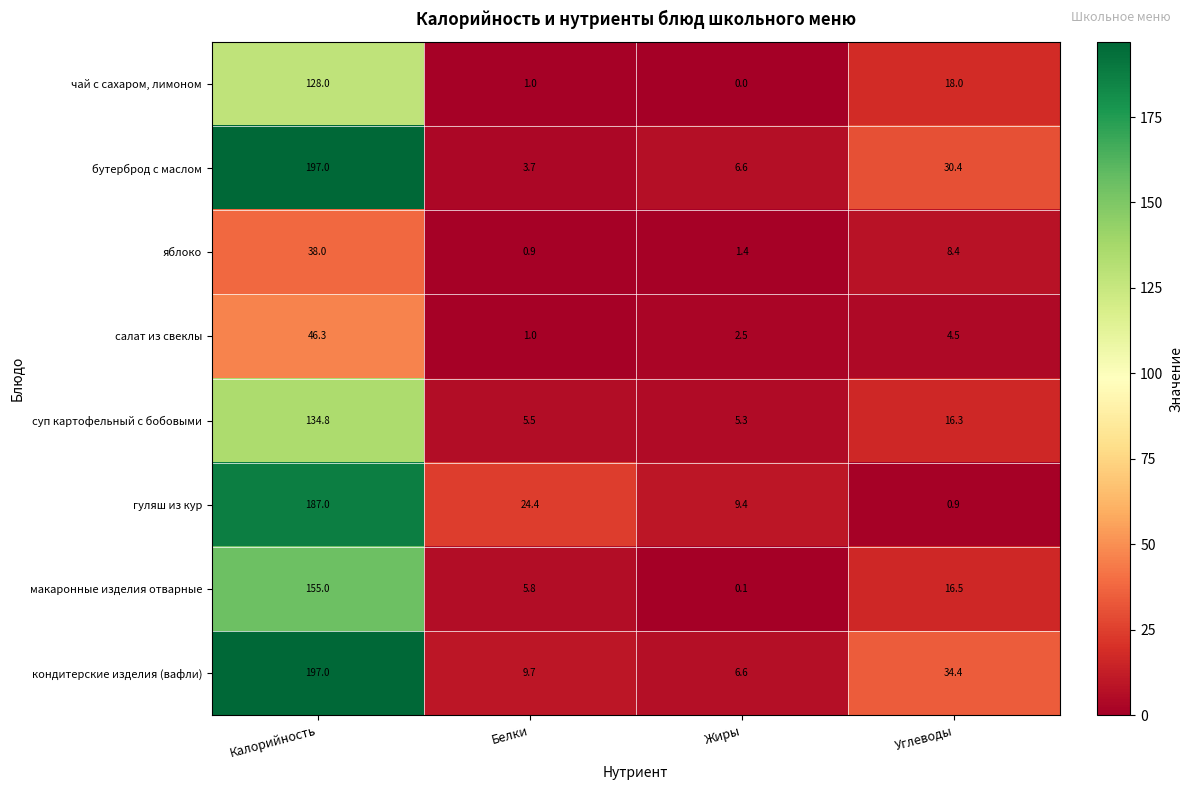

Which series changed the most between Калорийность and Углеводы?

гуляш из кур